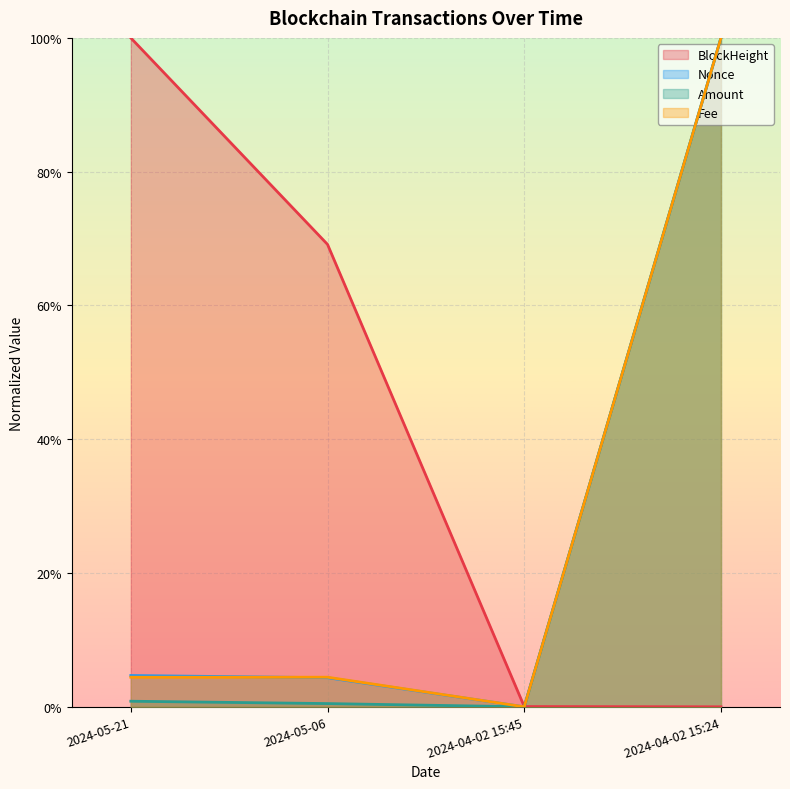

Is it true that BlockHeight equals 0.7 at 2024-05-21?

False